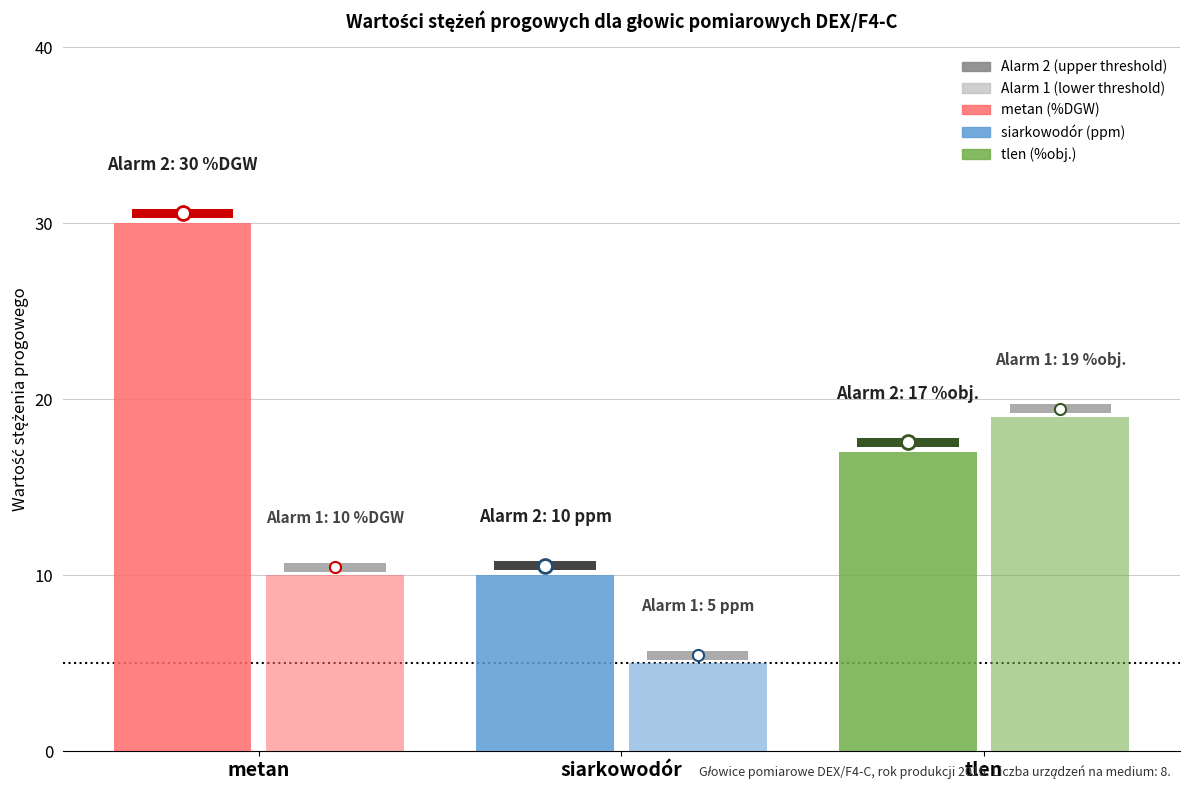

How many distinct data groups are displayed?

6